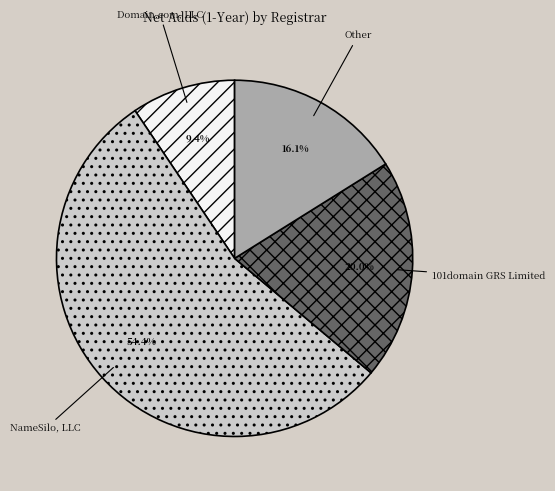

Rank the categories by value from lowest to highest.

Domain.com, LLC, Other, 101domain GRS Limited, NameSilo, LLC